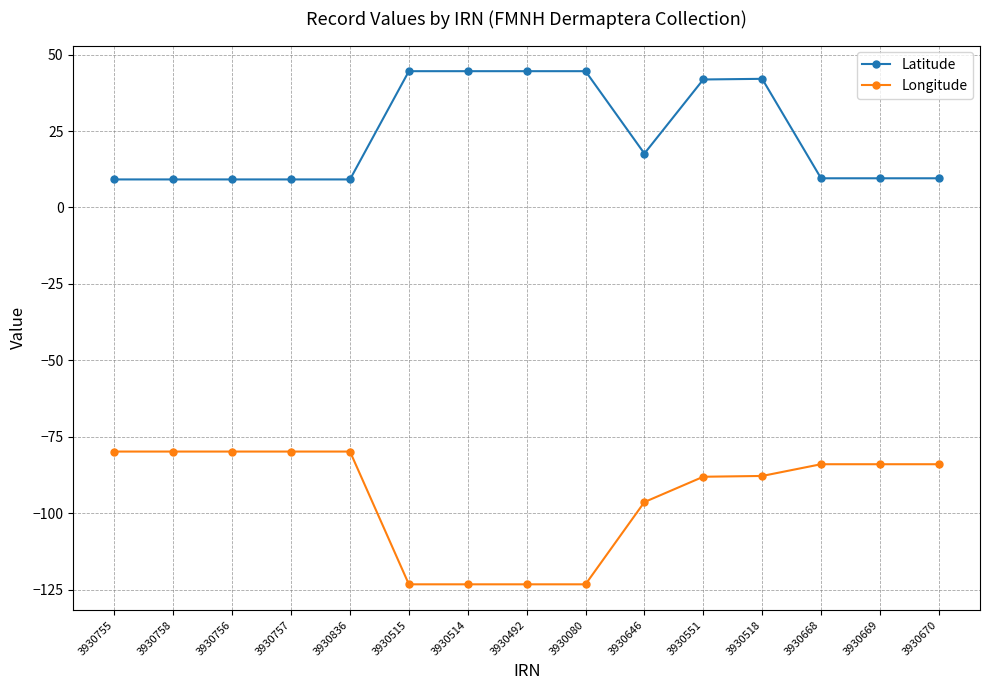

What is the smallest value displayed?

-123.3